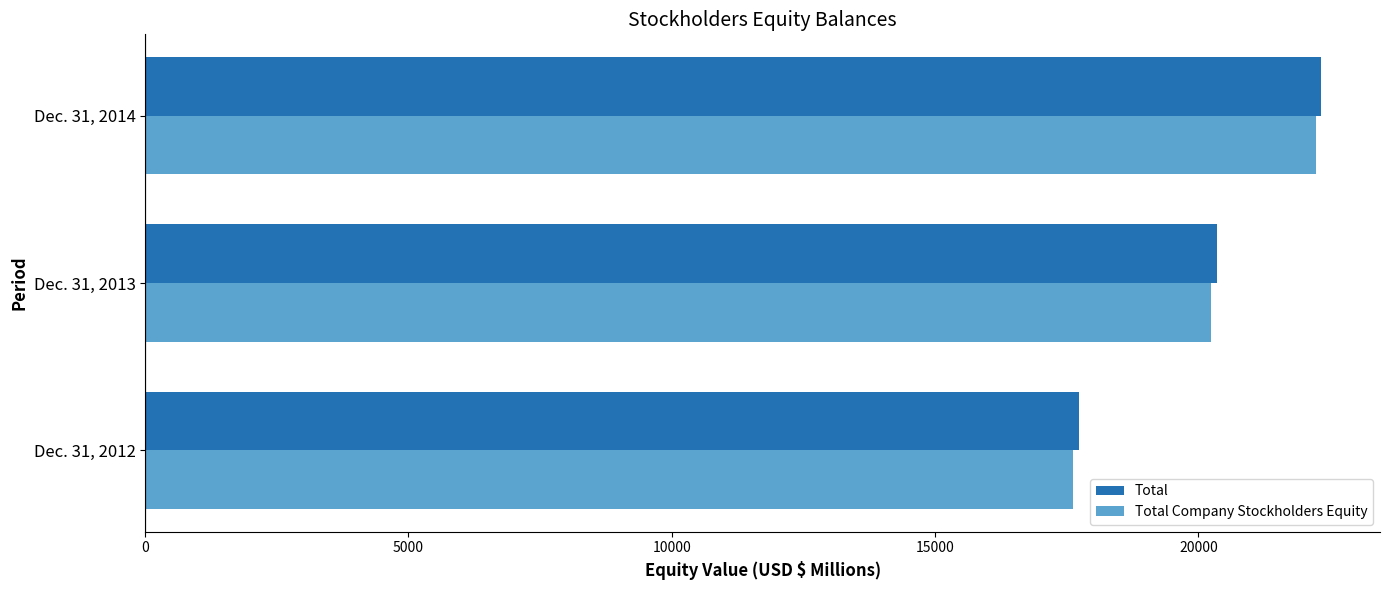

Is it true that Total equals 20356 at Dec. 31, 2013?

True